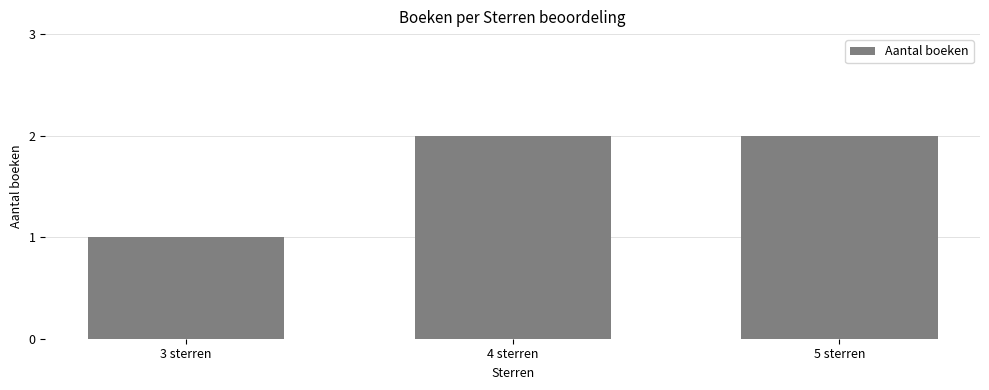

What is the average value?

2